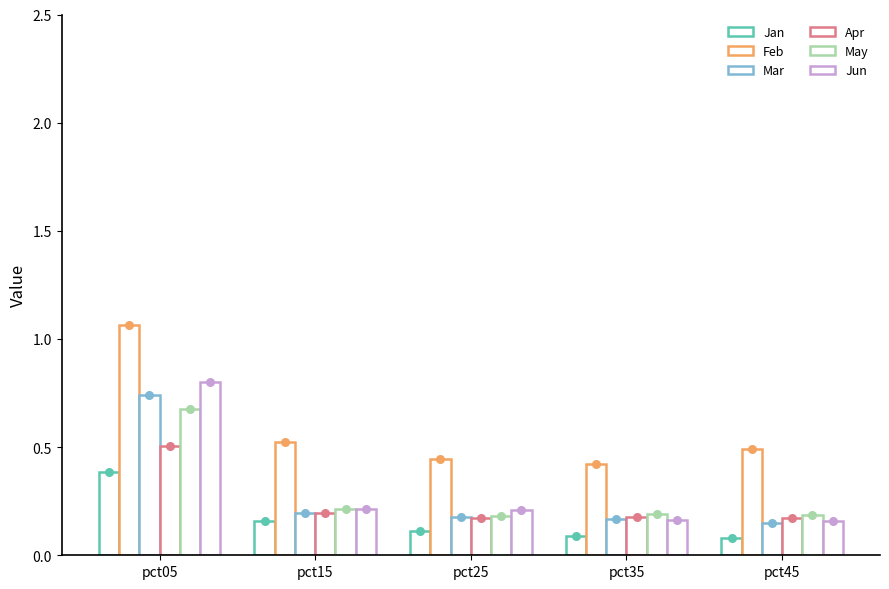

At how many categories does at least one series exceed 0?

5